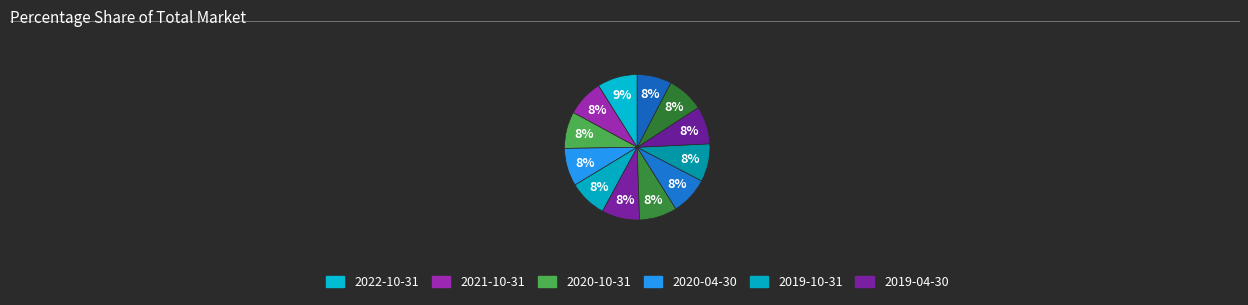

How many segments does this pie chart have?

12